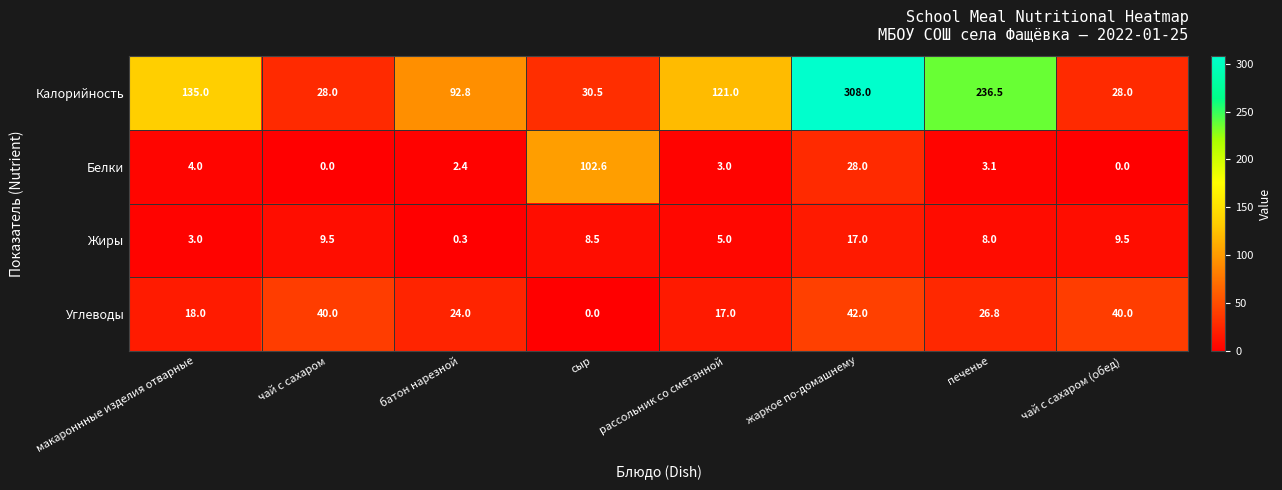

List the series in order of their peak value, highest first.

Калорийность, Белки, Углеводы, Жиры